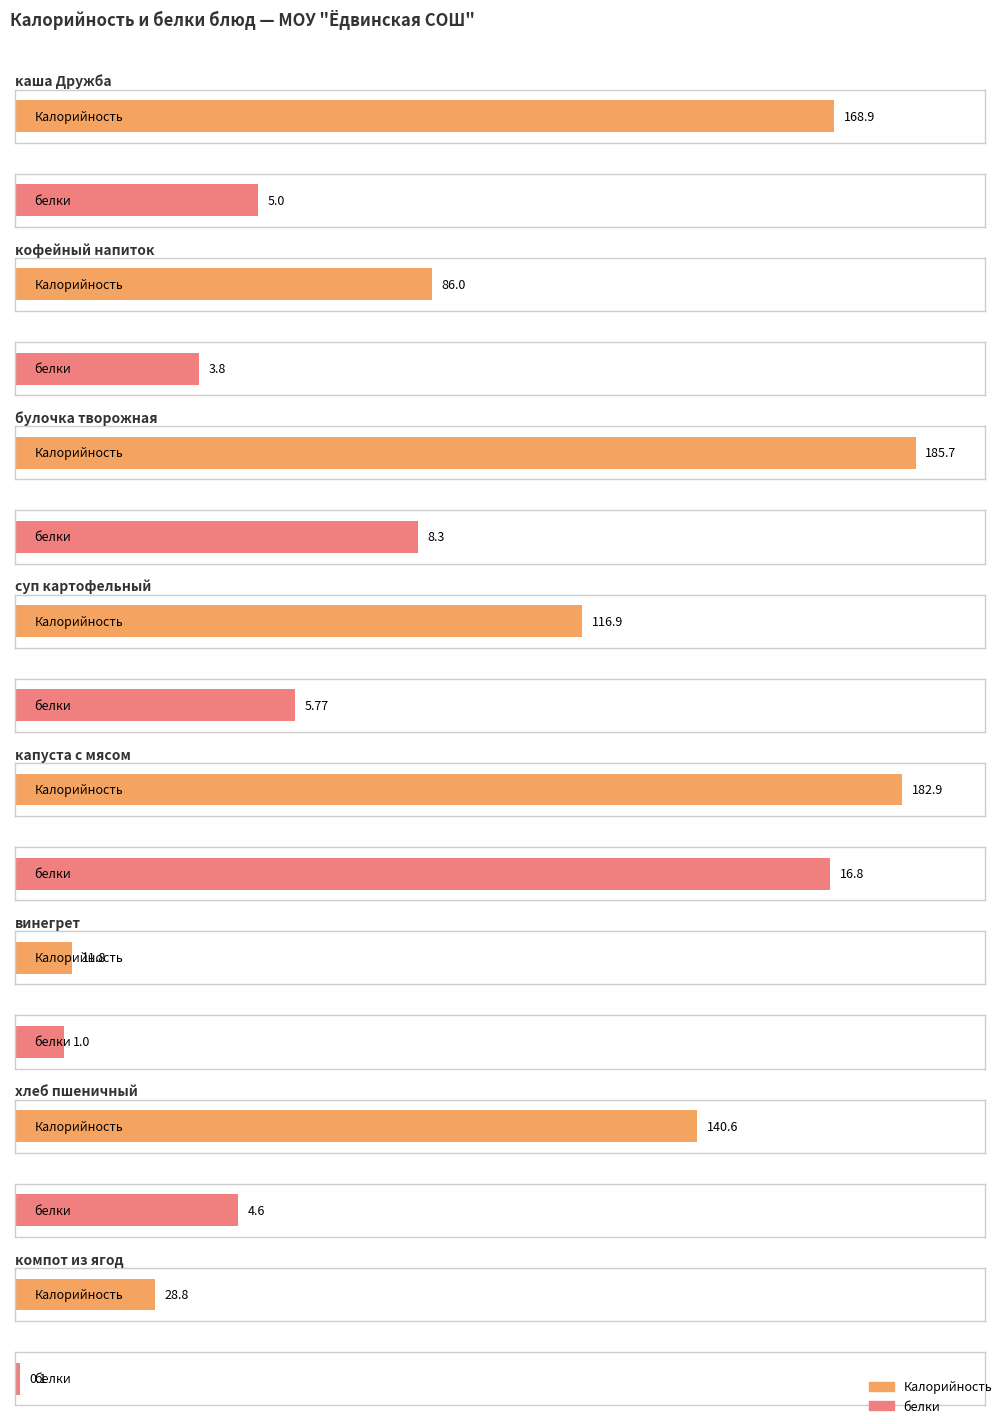

How many distinct data groups are displayed?

2